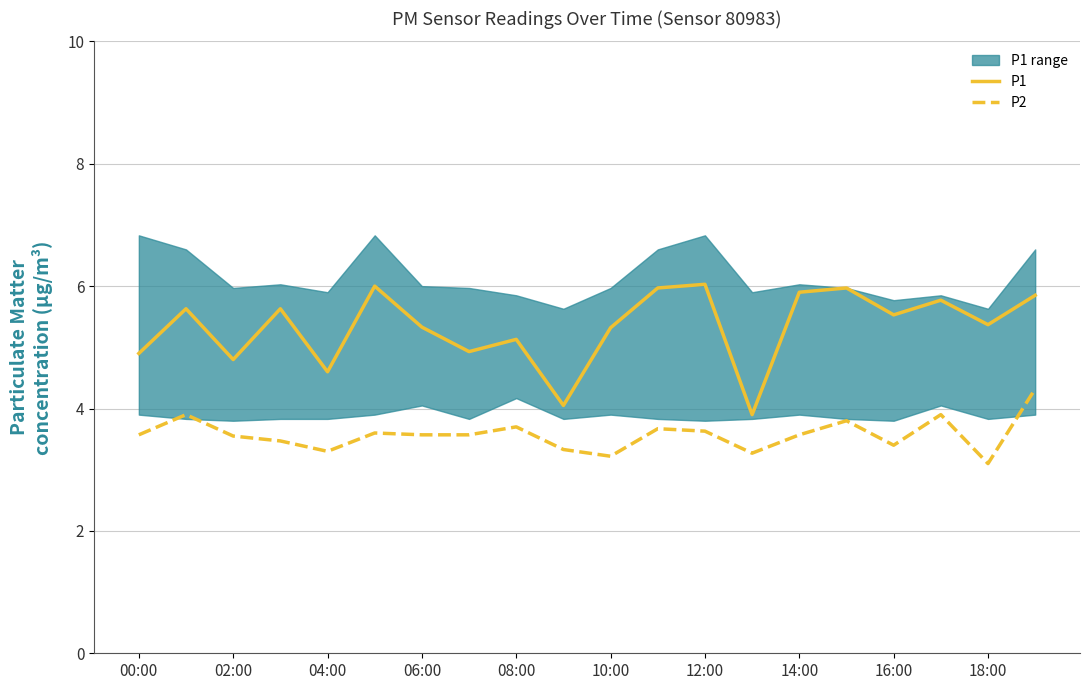

Which series changed the most between 00:00 and 13?

P1